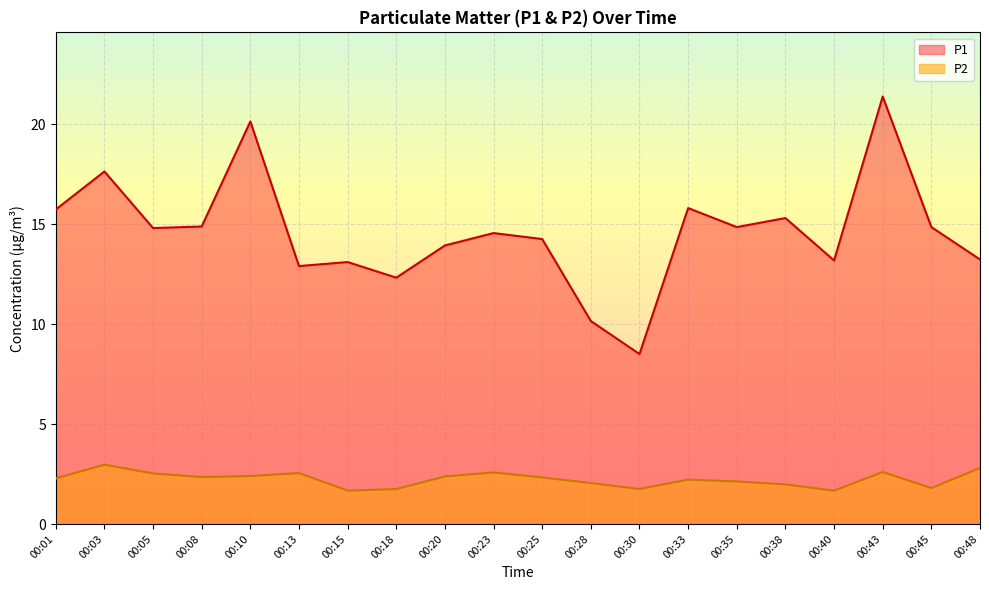

Which series changed the most between 00:08 and 00:20?

P1